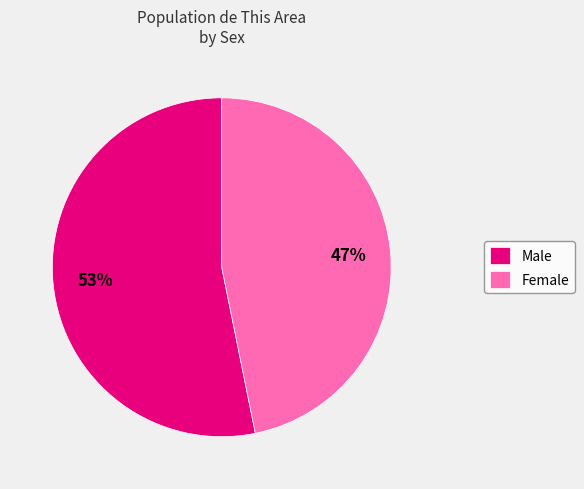

How many segments does this pie chart have?

2